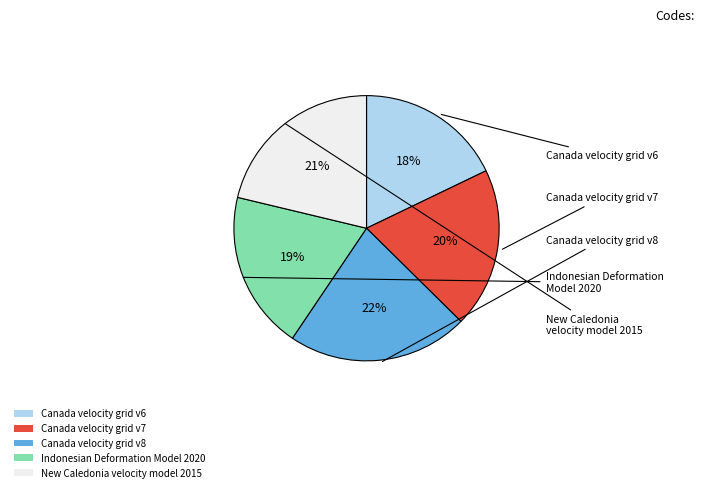

Which has a higher value, Indonesian Deformation Model 2020 or Canada velocity grid v6?

Indonesian Deformation Model 2020